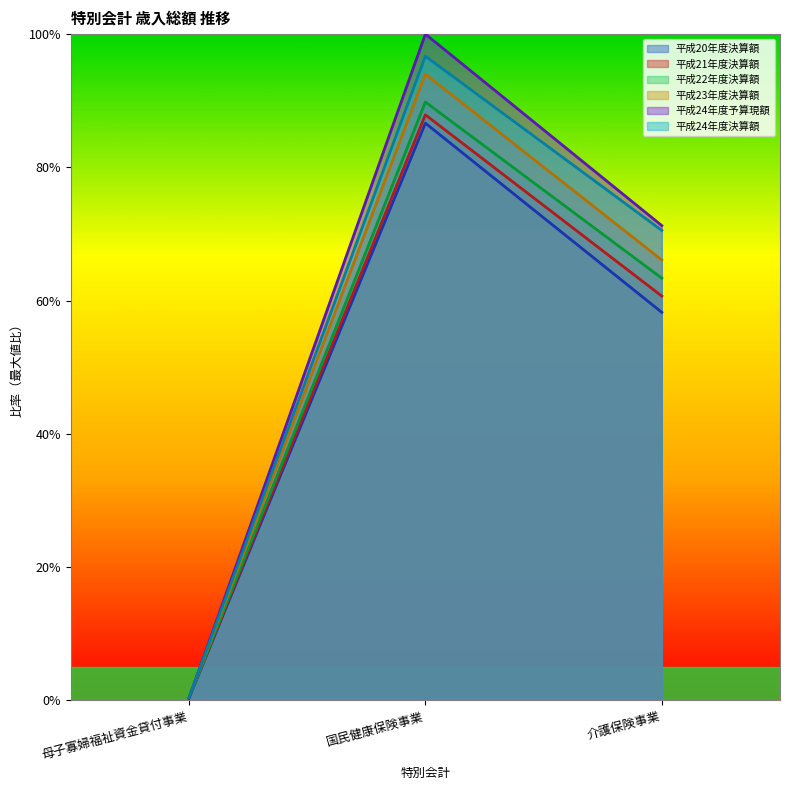

At which label is 平成24年度予算現額 closest to 0?

母子寡婦福祉資金貸付事業